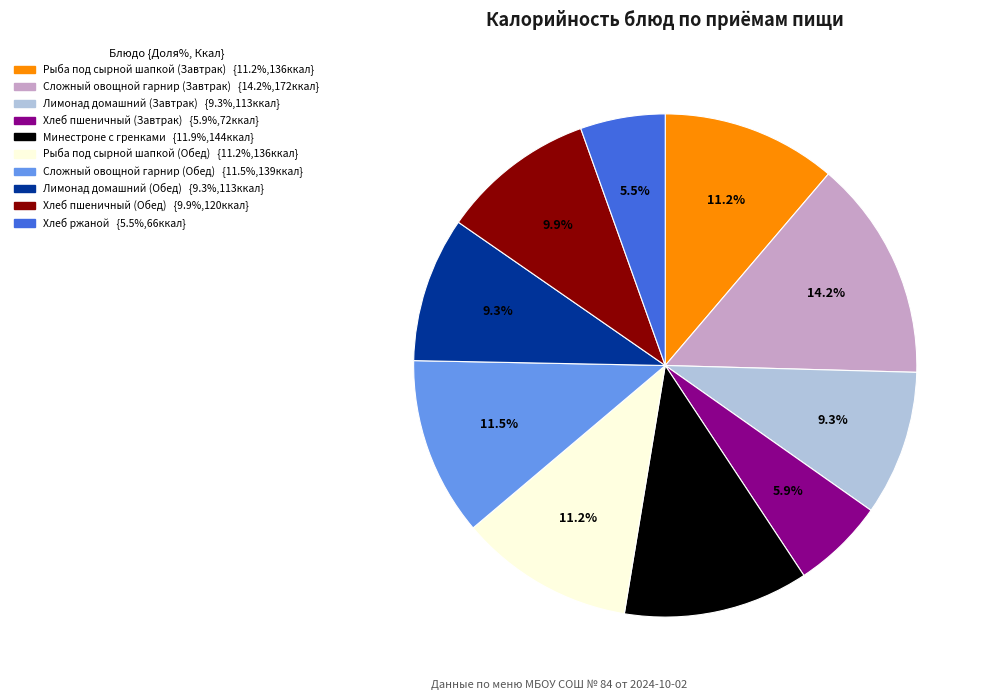

What percentage do Сложный овощной гарнир (Обед) and Минестроне с гренками together represent?

23.4%